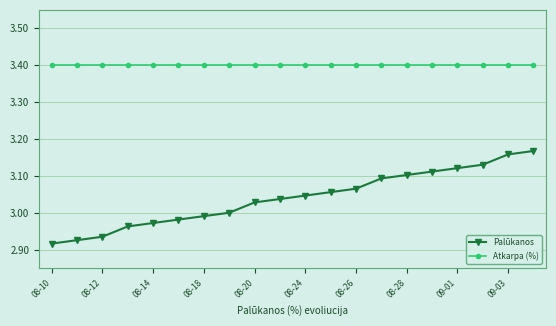

What are all the series names shown in the legend?

Palūkanos, Atkarpa (%)